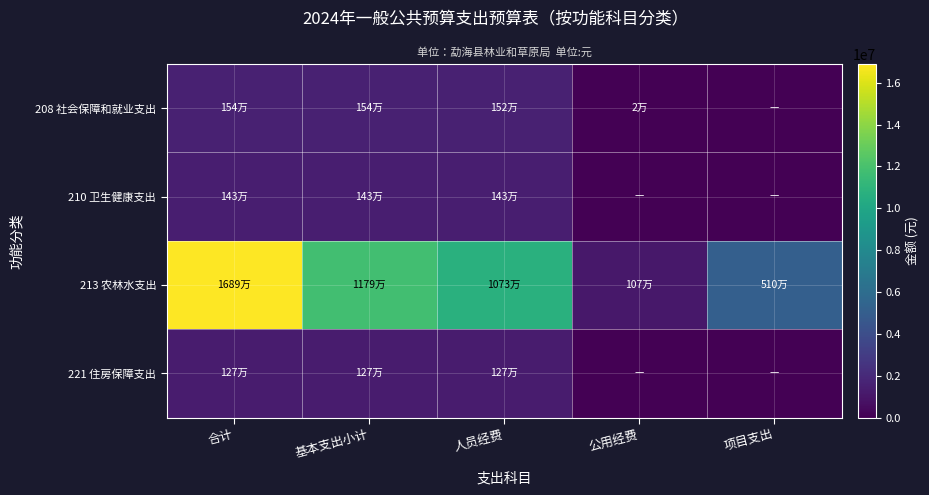

Reading left to right, list all the values displayed in this chart.

208 社会保障和就业支出: 合计=1537343.2	基本支出小计=1537343.2	人员经费=1518943.2	公用经费=18400.0	项目支出=0.0
210 卫生健康支出: 合计=1431994.6	基本支出小计=1431994.6	人员经费=1431994.6	公用经费=0.0	项目支出=0.0
213 农林水支出: 合计=16892367.2	基本支出小计=11793967.2	人员经费=10726485.0	公用经费=1067482.2	项目支出=5098400.0
221 住房保障支出: 合计=1268802.8	基本支出小计=1268802.8	人员经费=1268802.8	公用经费=0.0	项目支出=0.0